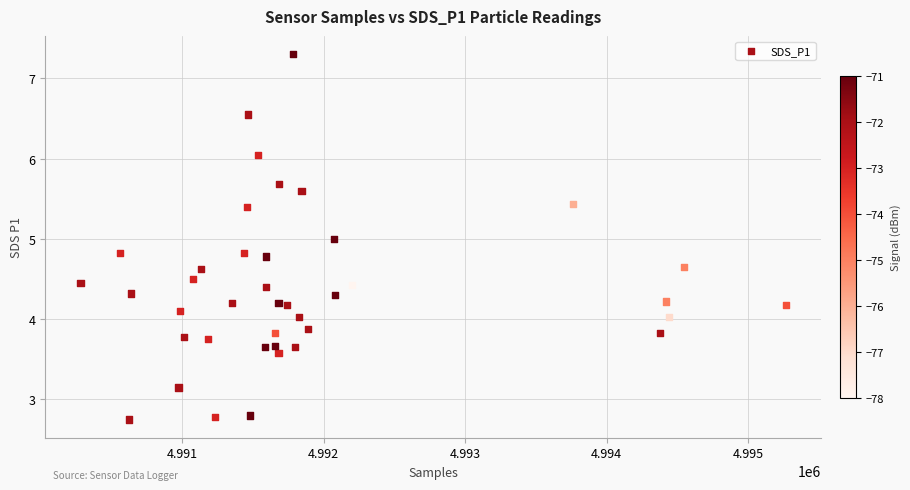

What is the range of X values (max minus min)?

4987.0